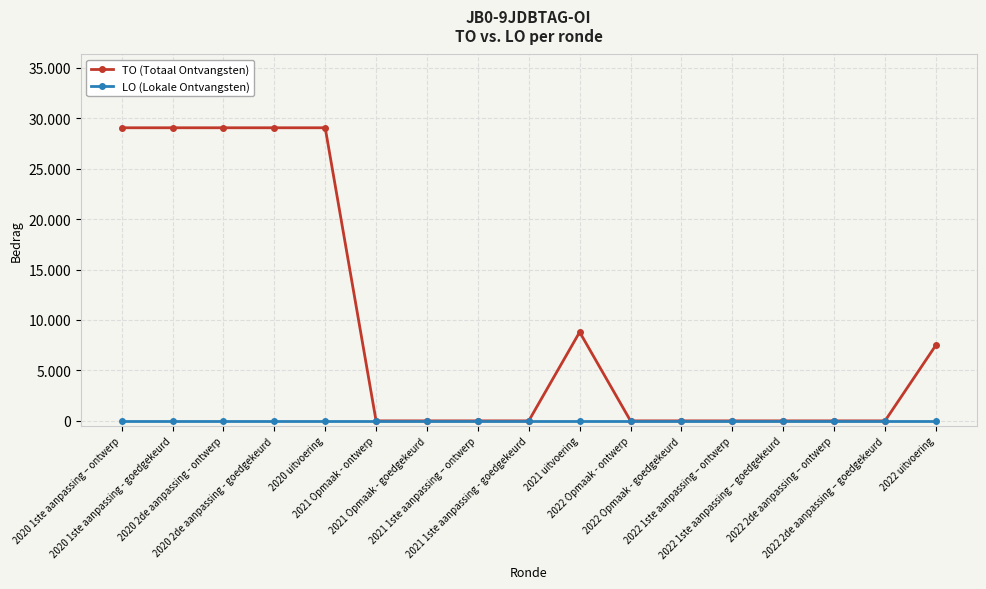

What is the maximum value shown in the chart?

29046